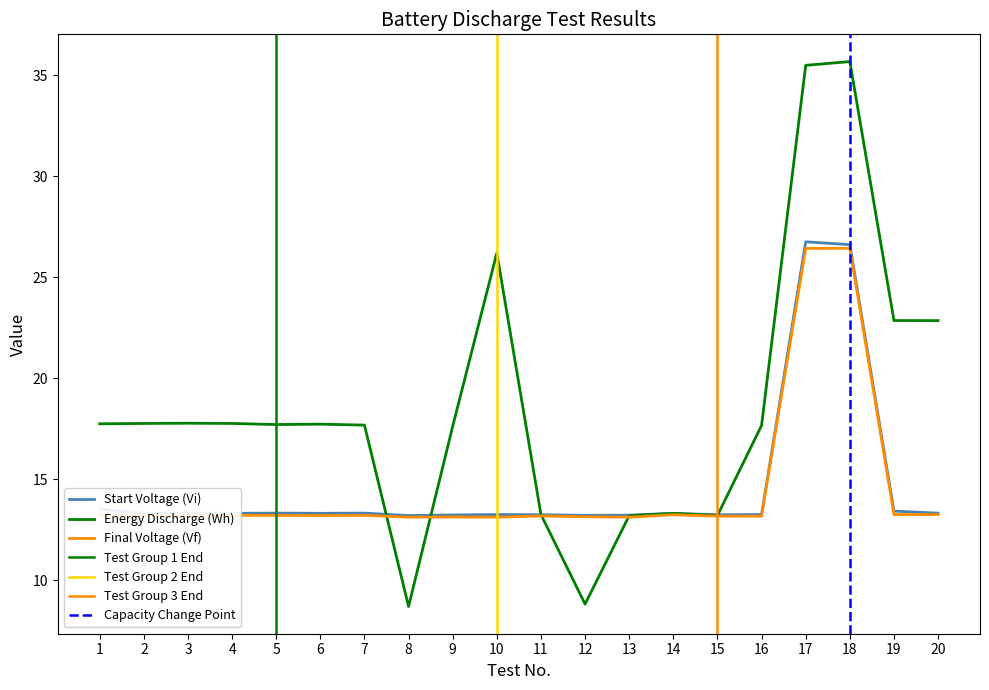

Which label corresponds to the largest value in the chart?

18